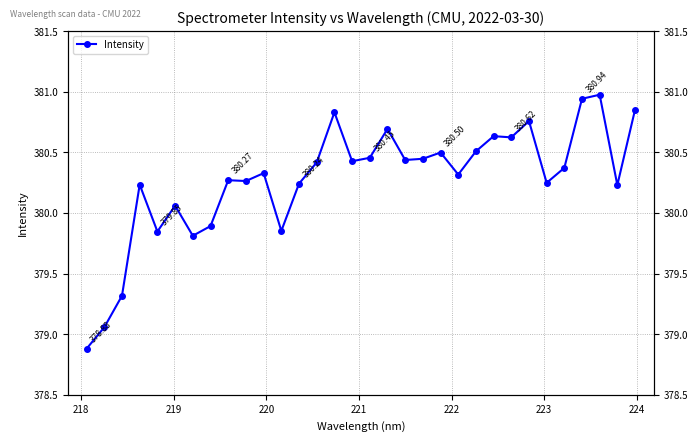

At which label is the value closest to 379?

218